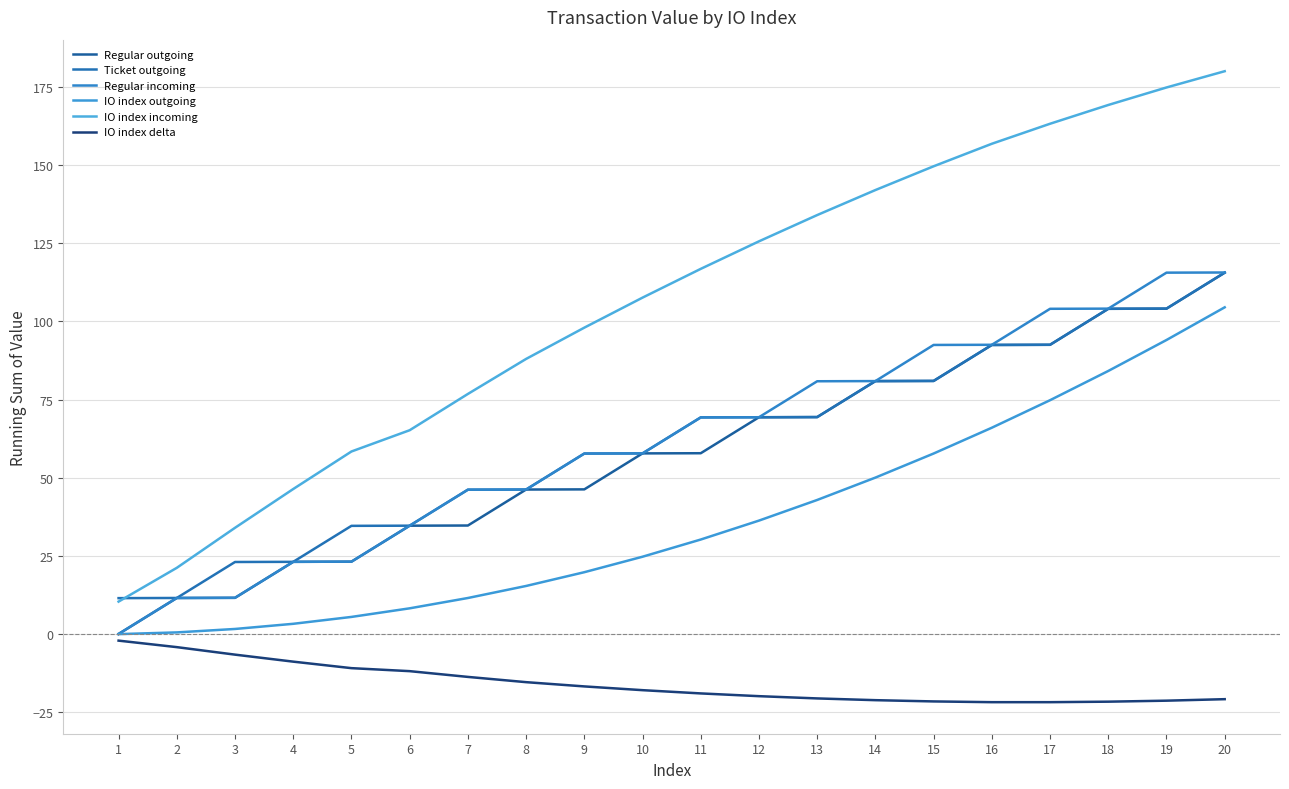

How many intersections are there between IO index incoming and Ticket outgoing?

1